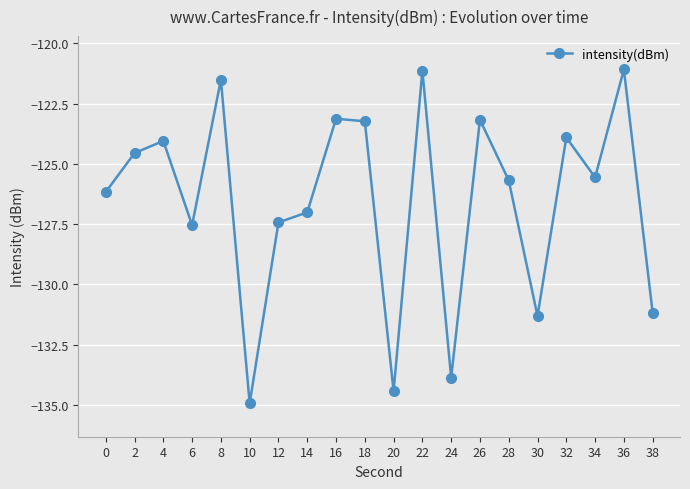

How many data points are above -125?

9